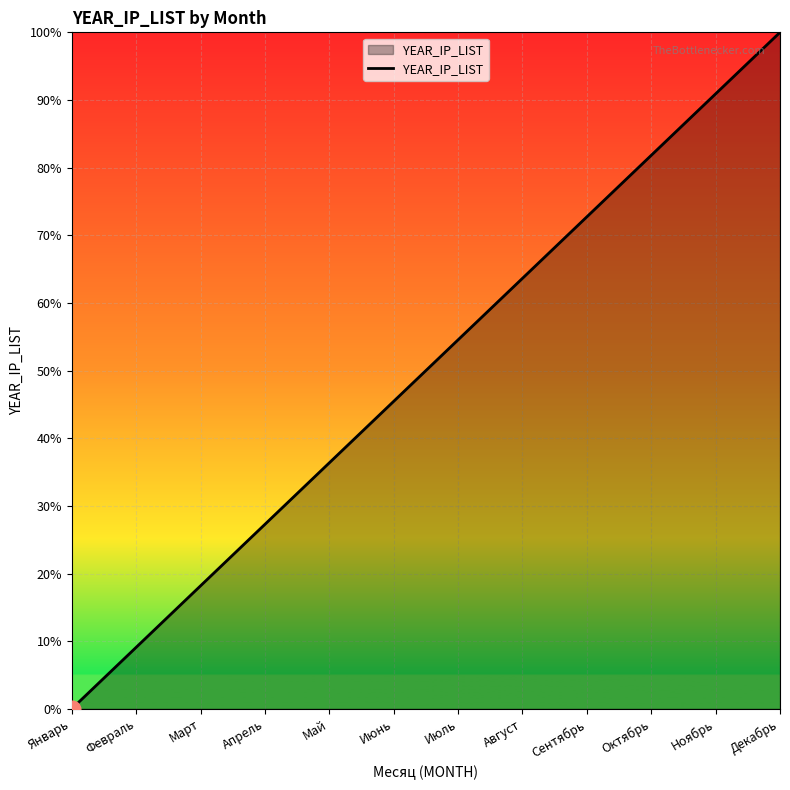

What is the change in value from Апрель to Октябрь?

+54.5